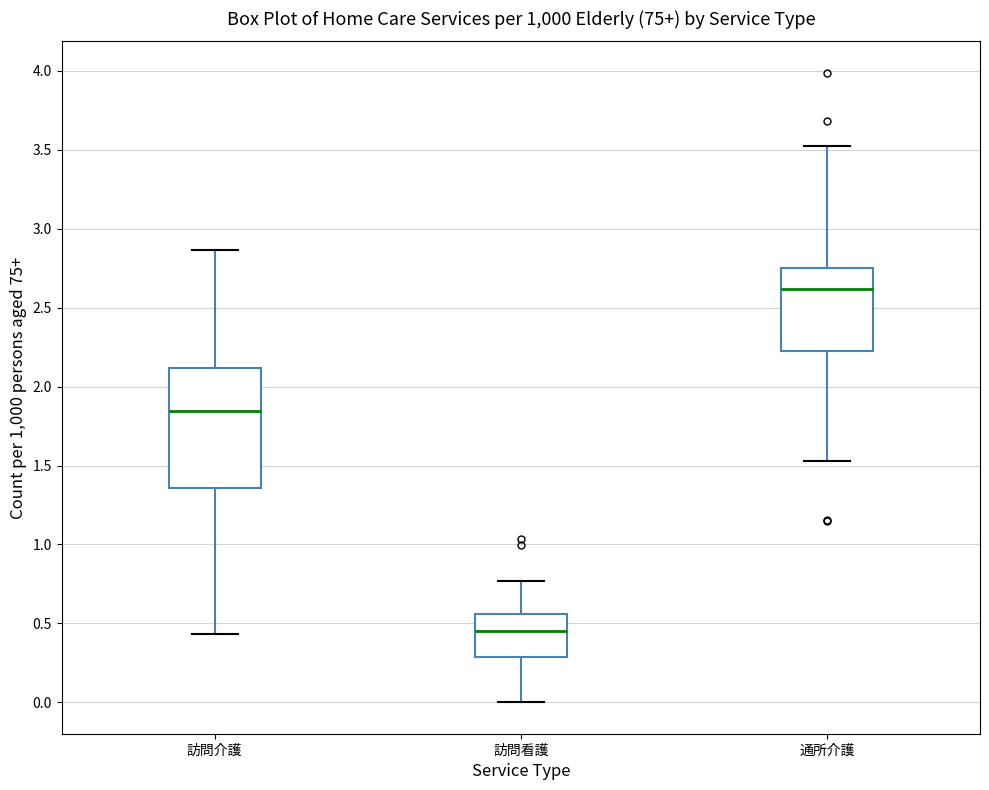

Reading left to right, transcribe this box plot: for each box, give where its median line is, the range the box spans, and where its two whiskers end, as read against the y-axis. The values are not printed on the chart, so give them approximately, as read against the axis.

訪問介護: median 1.85, box 1.35 to 2.10, whiskers 0.45 to 2.85
訪問看護: median 0.45, box 0.30 to 0.55, whiskers 0.00 to 0.75
通所介護: median 2.60, box 2.25 to 2.75, whiskers 1.55 to 3.50